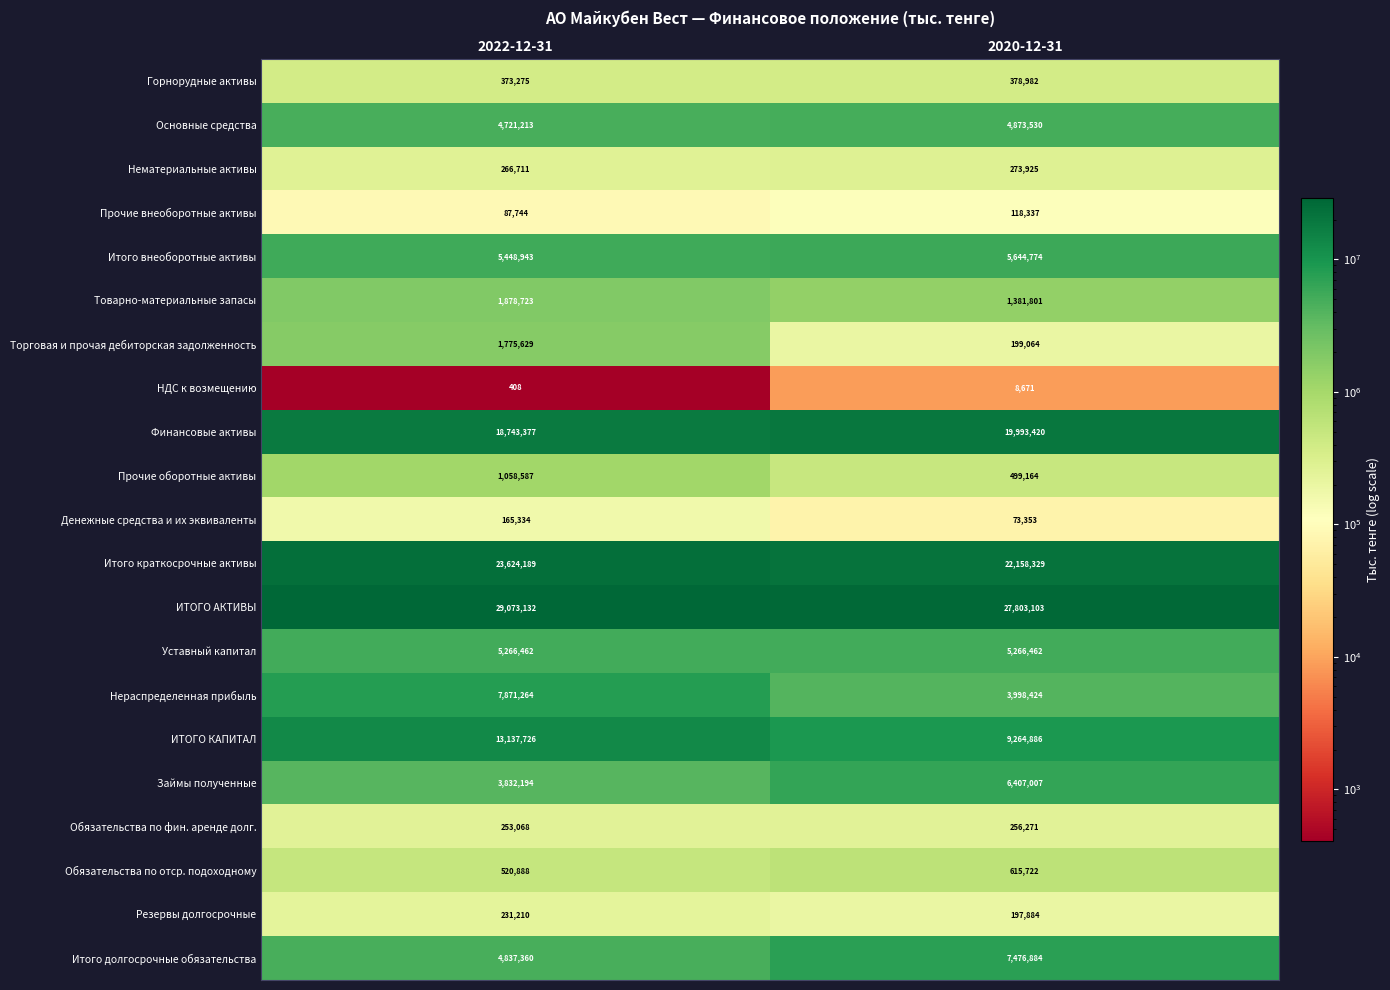

Where is Прочие внеоборотные активы nearest to the value 103040?

2022-12-31